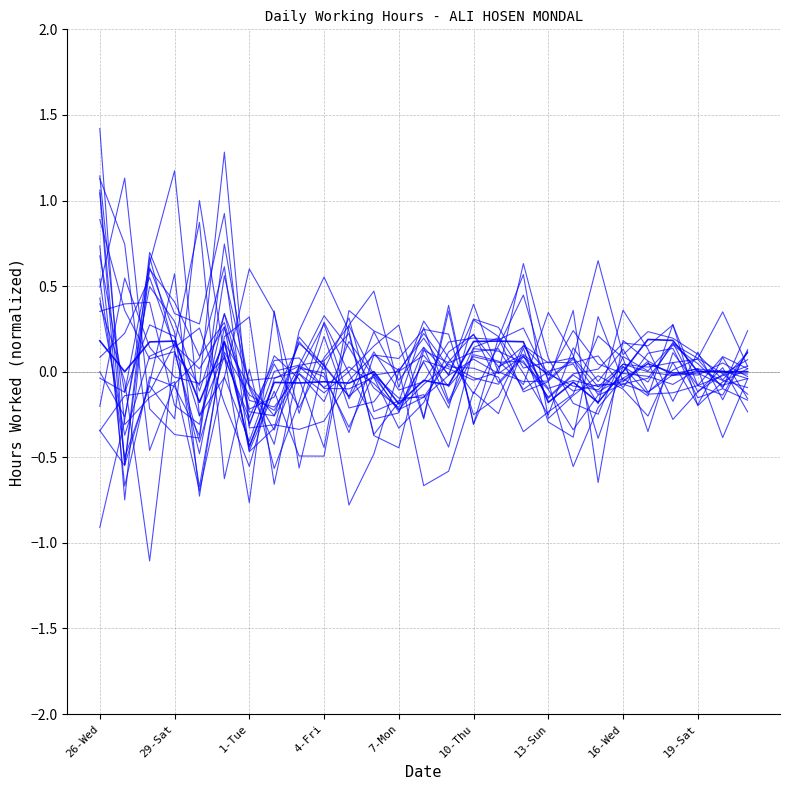

The value of Employee_0 at 1-Tue is 0.4. True or false?

False